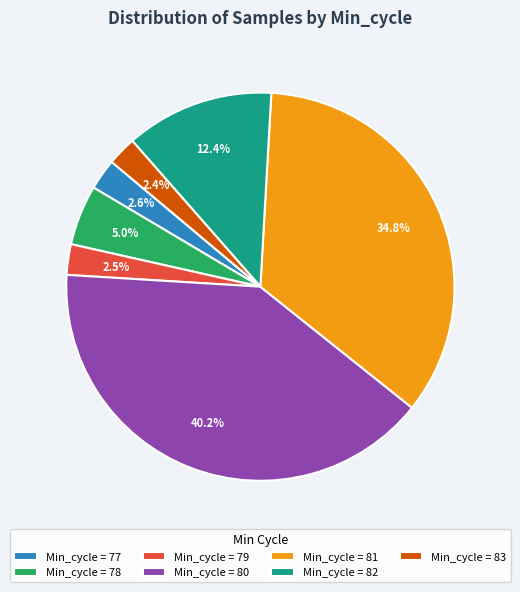

What percentage is NOT represented by Min_cycle = 78?

95.0%